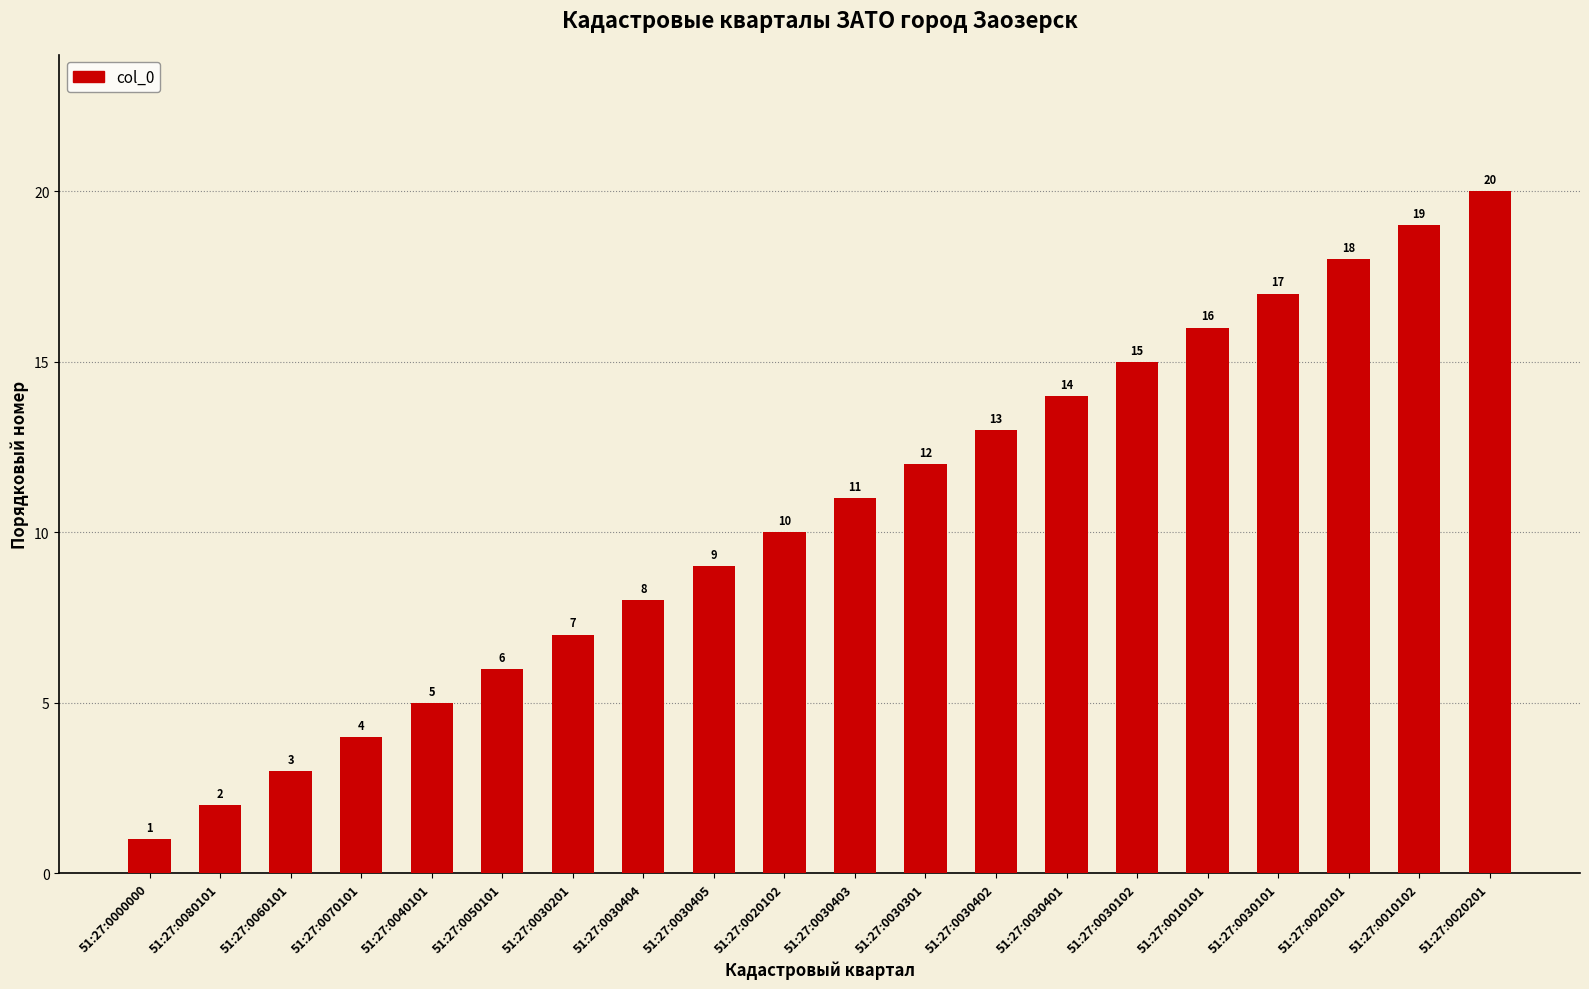

Reading left to right, list all the values displayed in this chart.

51:27:0000000=1	51:27:0080101=2	51:27:0060101=3	51:27:0070101=4	51:27:0040101=5	51:27:0050101=6	51:27:0030201=7	51:27:0030404=8	51:27:0030405=9	51:27:0020102=10	51:27:0030403=11	51:27:0030301=12	51:27:0030402=13	51:27:0030401=14	51:27:0030102=15	51:27:0010101=16	51:27:0030101=17	51:27:0020101=18	51:27:0010102=19	51:27:0020201=20